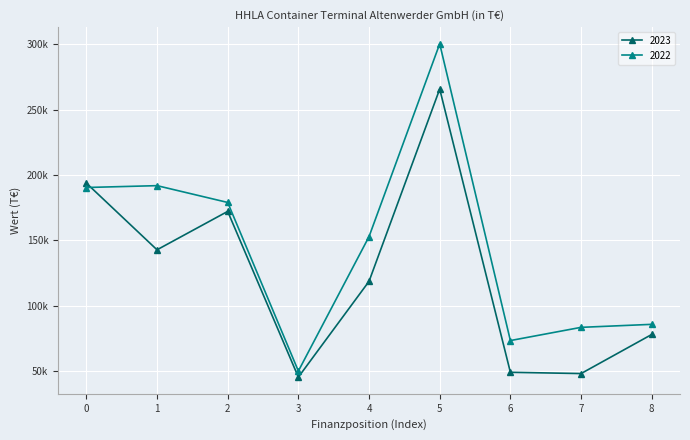

Which series has the widest spread of values?

2022